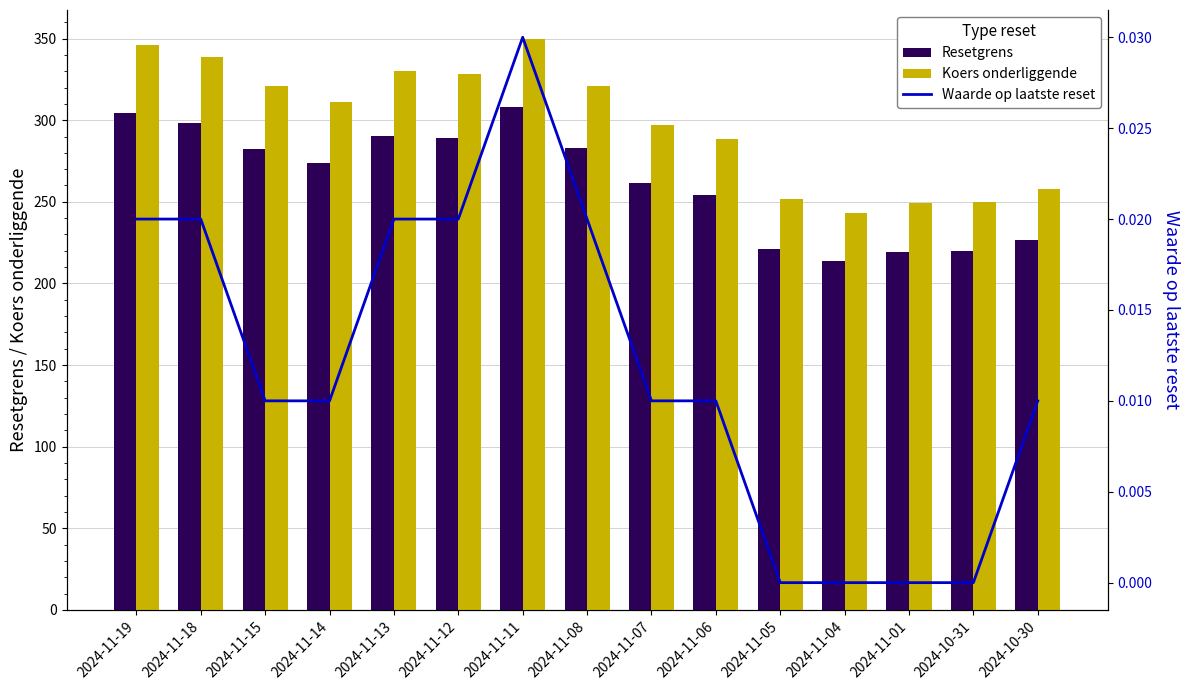

Reading left to right, list all the values displayed in this chart.

Resetgrens: 304.5	298.1	282.2	273.8	290.6	289.1	308.0	282.7	261.3	253.9	221.3	213.7	219.1	219.9	226.6
Koers onderliggende: 346.0	338.7	320.7	311.2	330.2	328.5	350.0	321.2	296.9	288.5	251.4	242.8	249.0	249.8	257.6
Waarde op laatste reset: 0.0	0.0	0.0	0.0	0.0	0.0	0.0	0.0	0.0	0.0	0.0	0.0	0.0	0.0	0.0